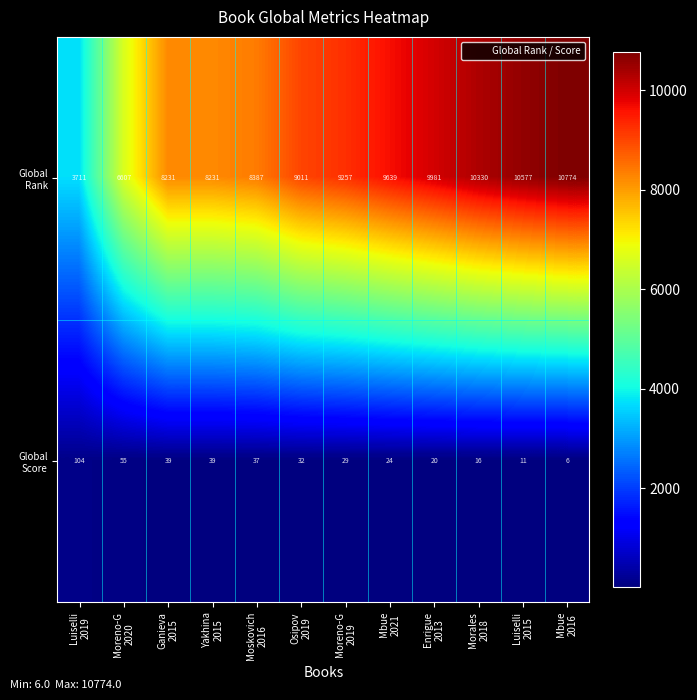

What is the maximum value shown in the chart?

10774